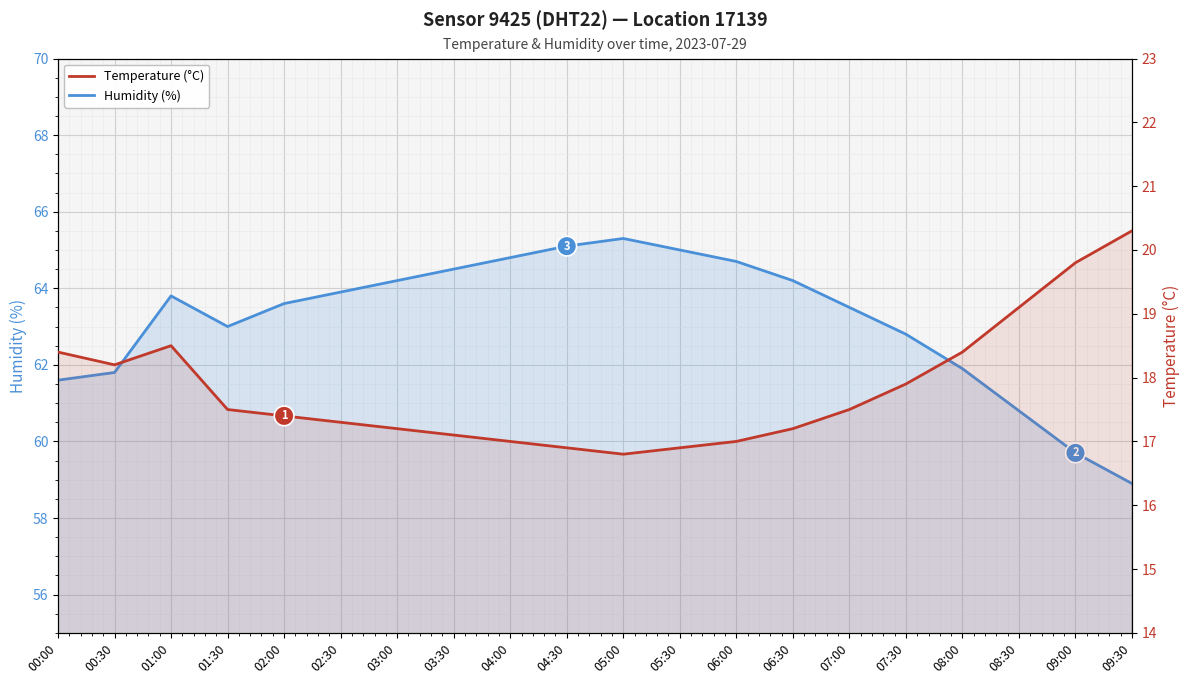

At which label does Temperature (°C) reach its peak?

09:30